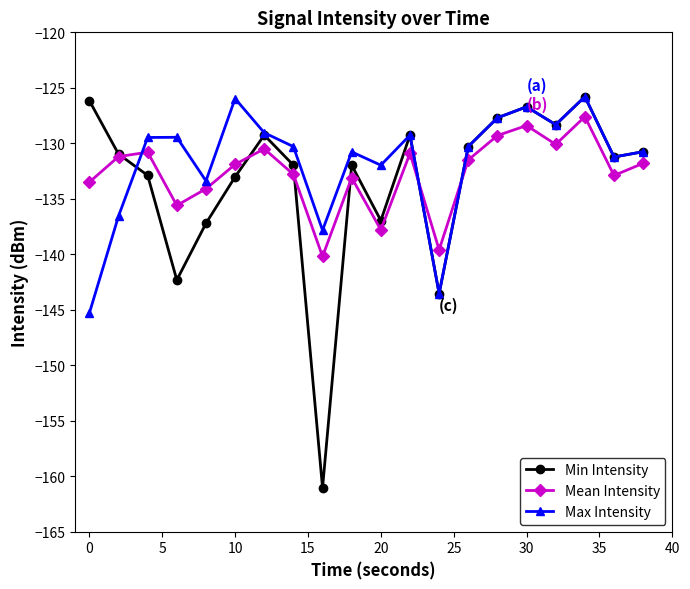

At how many categories does at least one series exceed -139?

19